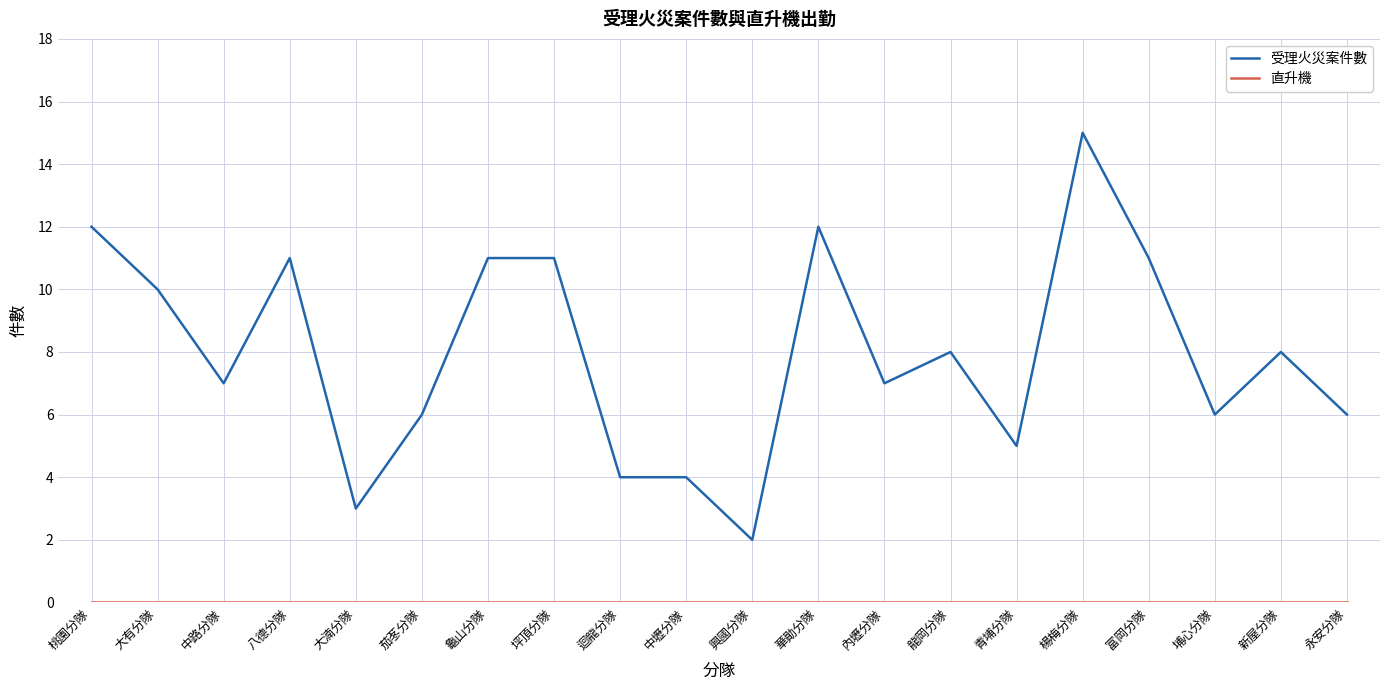

Does the chart display data point markers on the line(s)?

No